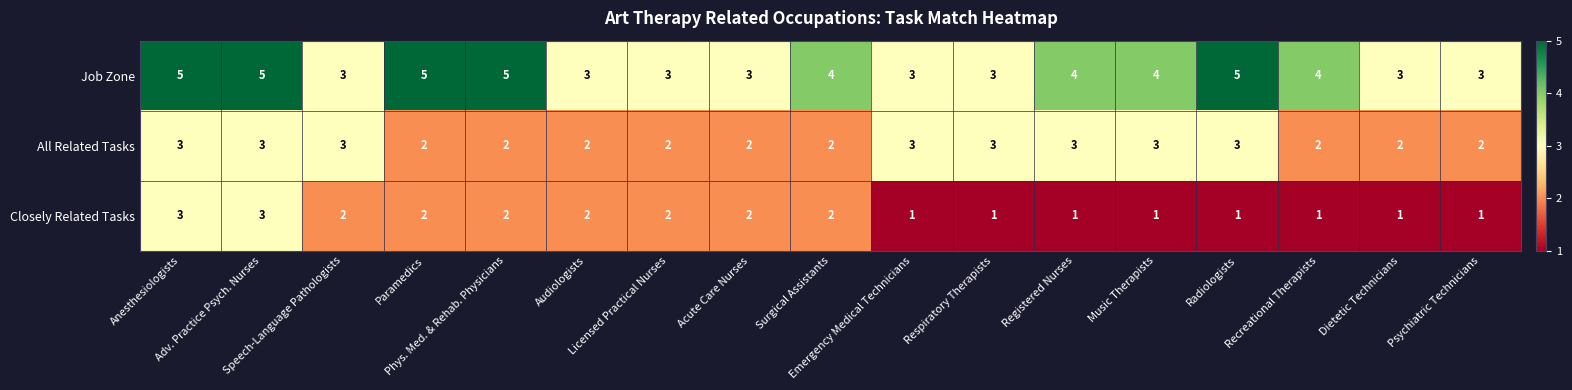

Rank the series by their average value, from highest to lowest.

Job Zone, All Related Tasks, Closely Related Tasks